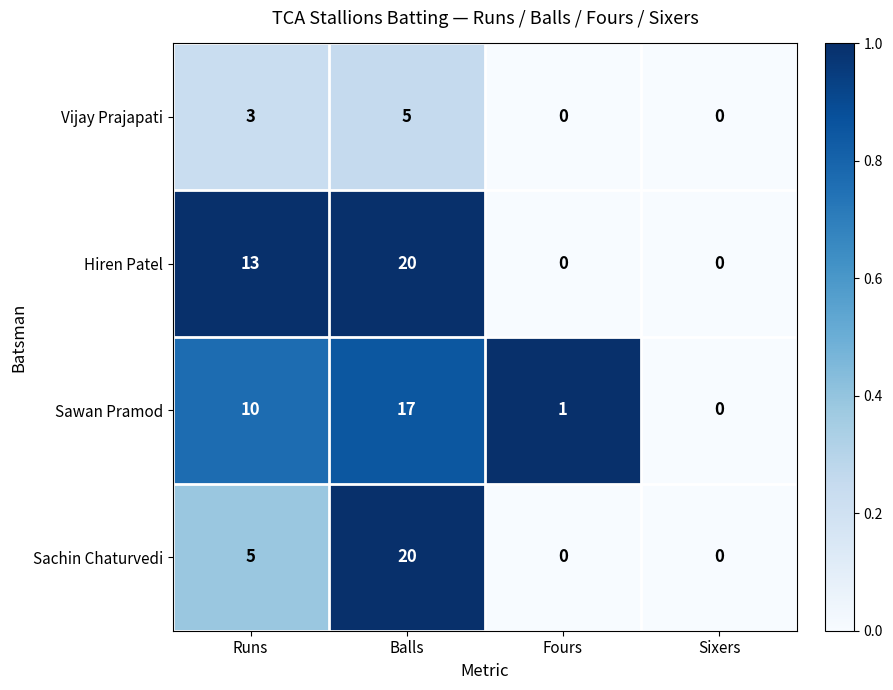

How many data points does each series have?

4